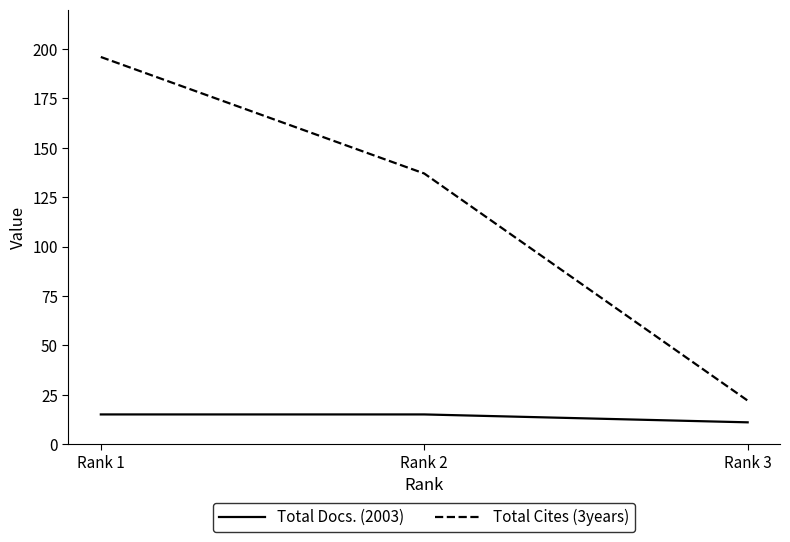

Is the value of Total Docs. (2003) at Rank 2 greater than the value of Total Cites (3years) at Rank 1?

No